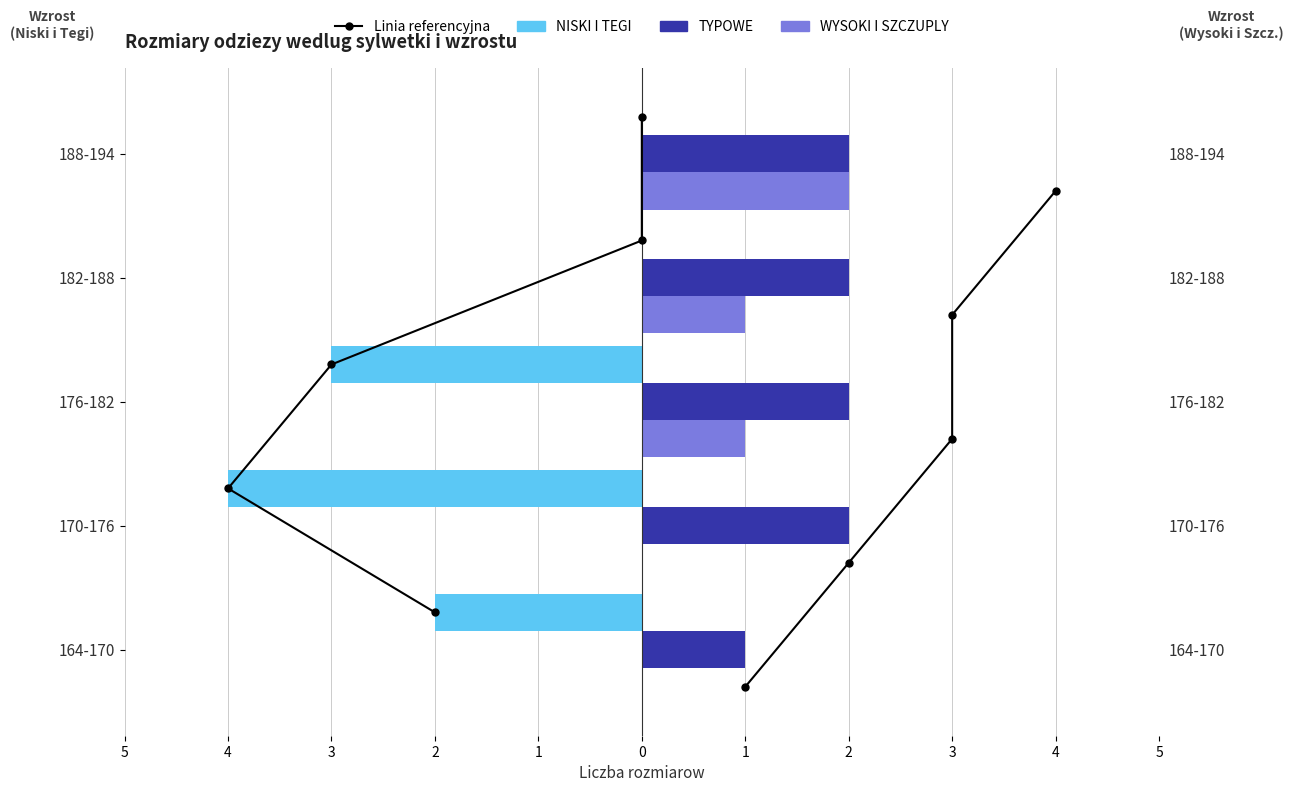

How many WYSOKI I SZCZUPLY values are between 0 and 1?

4